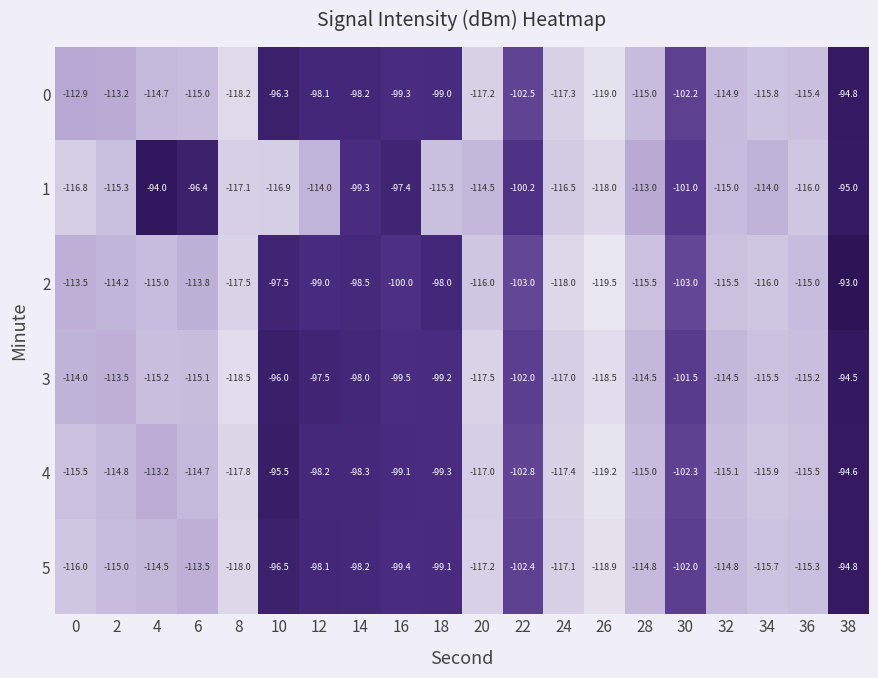

At which category does the chart reach its peak across all series?

38